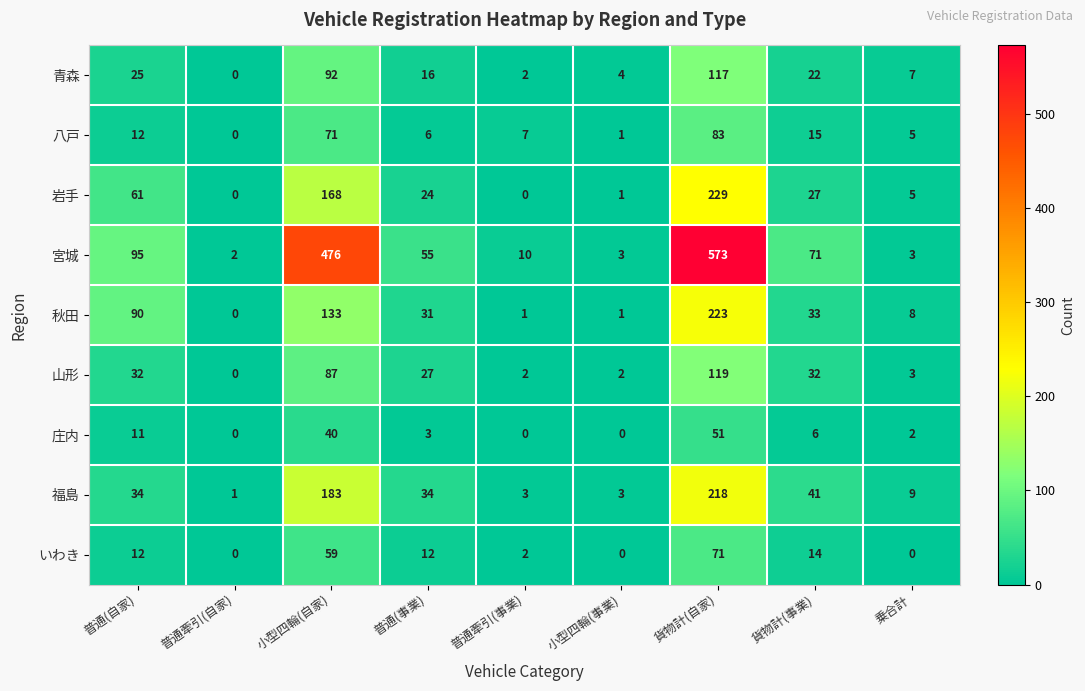

True or false: 岩手 has a value of 77 at 普通牽引(事業).

False